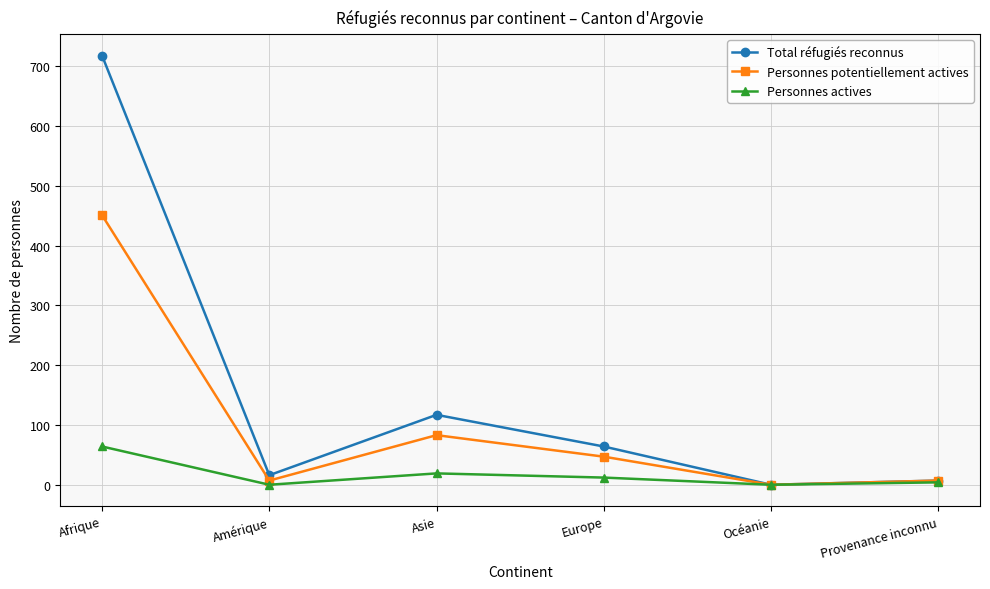

How many interior local peaks does the Personnes potentiellement actives series have?

1